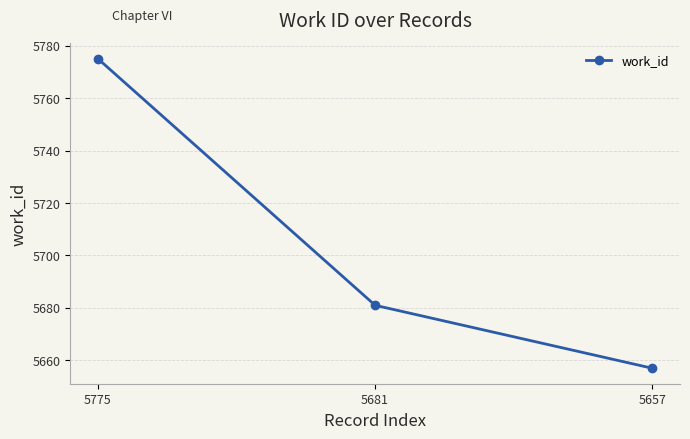

Between 5657 and 5775, which is larger?

5775